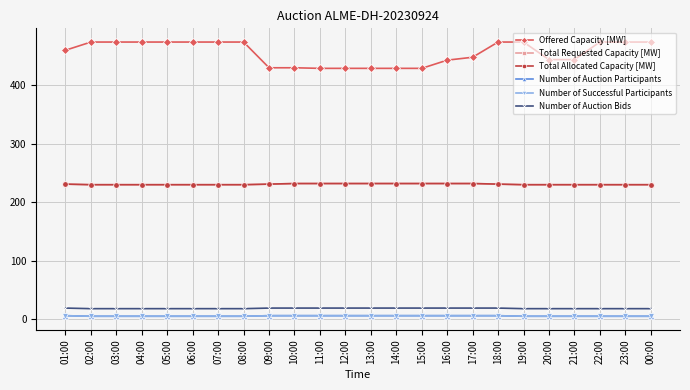

True or false: Number of Successful Participants has a value of 5 at 00:00.

True